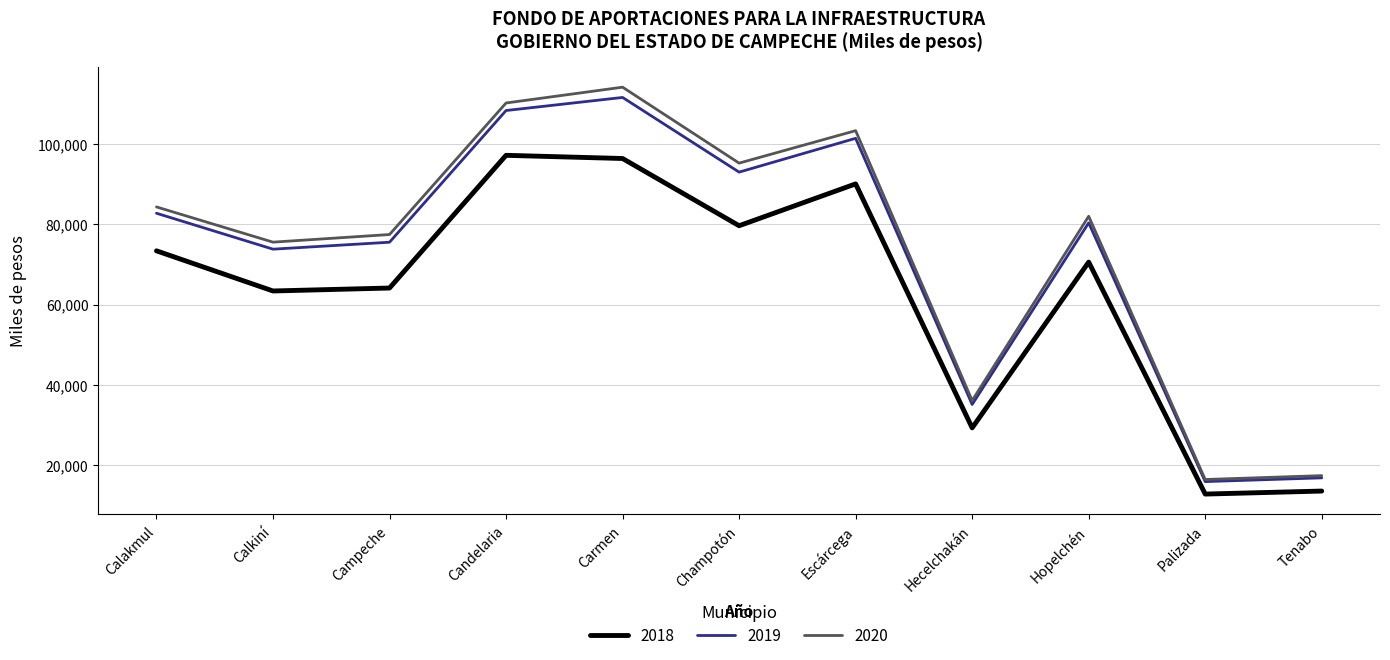

What is the spread (max minus min) of values at Candelaria?

13018